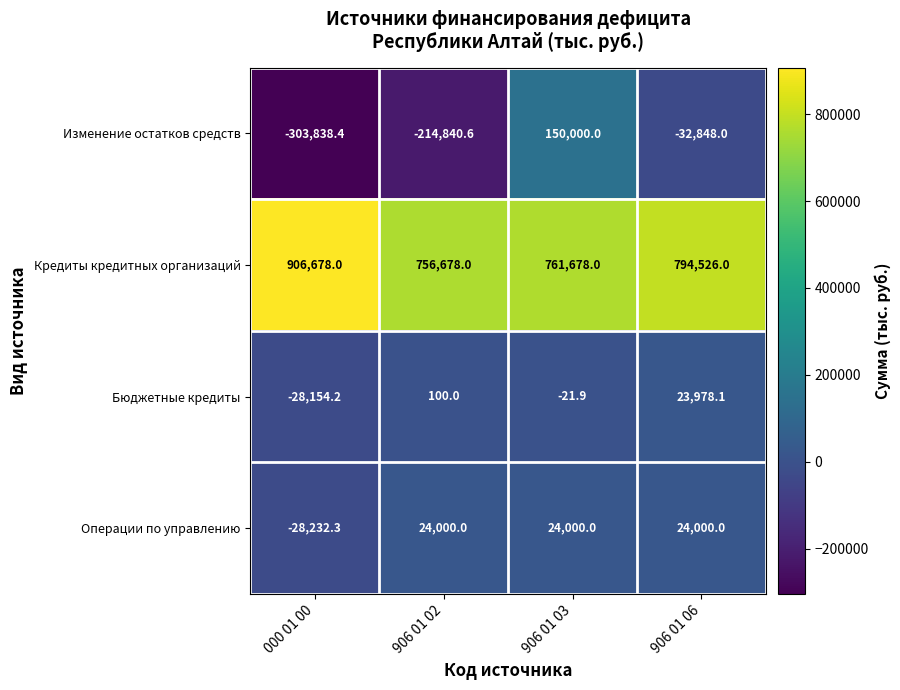

How many negative values does the Бюджетные кредиты series have?

2